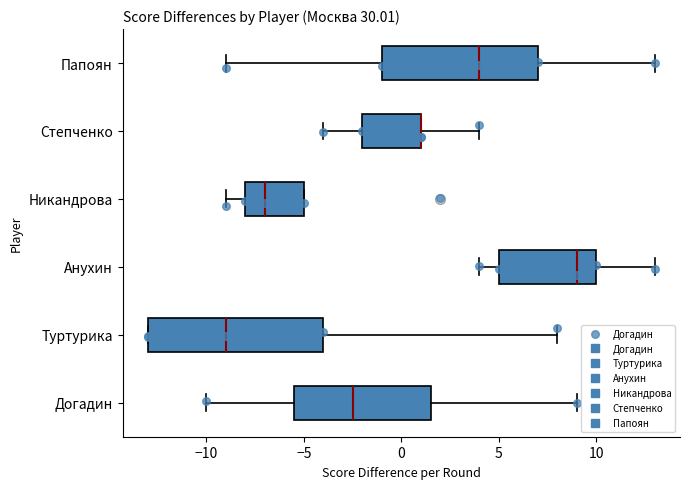

Where is the right edge of the box for Анухин on the x-axis? The values are not printed on the chart, so give them approximately, as read against the axis.

10.0